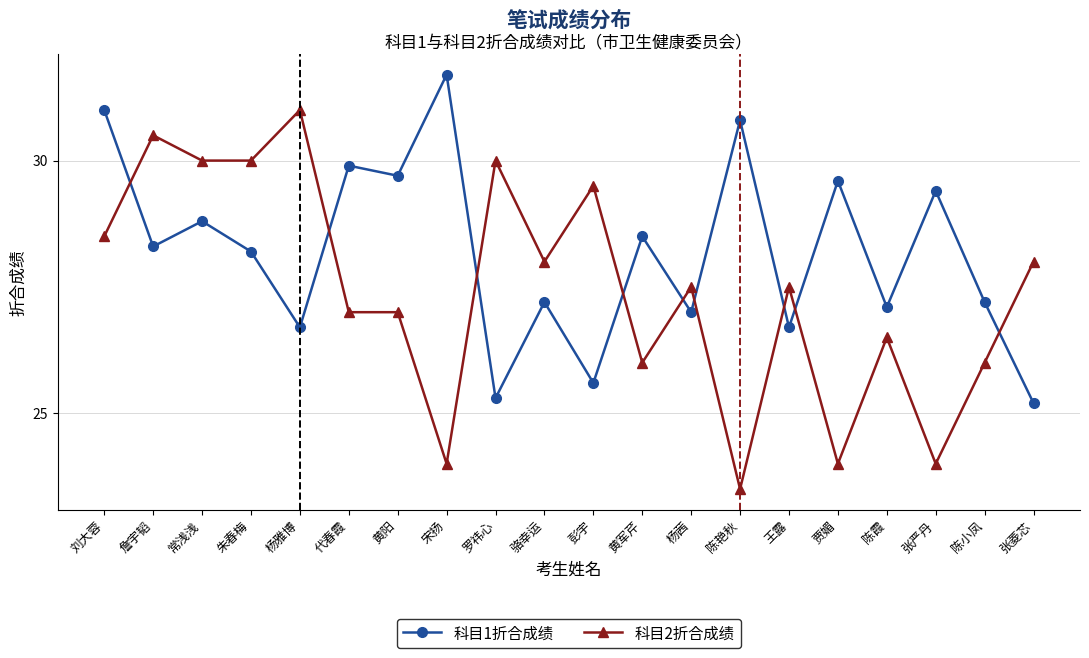

True or false: 科目1折合成绩 has more than 0 interior local peaks.

True